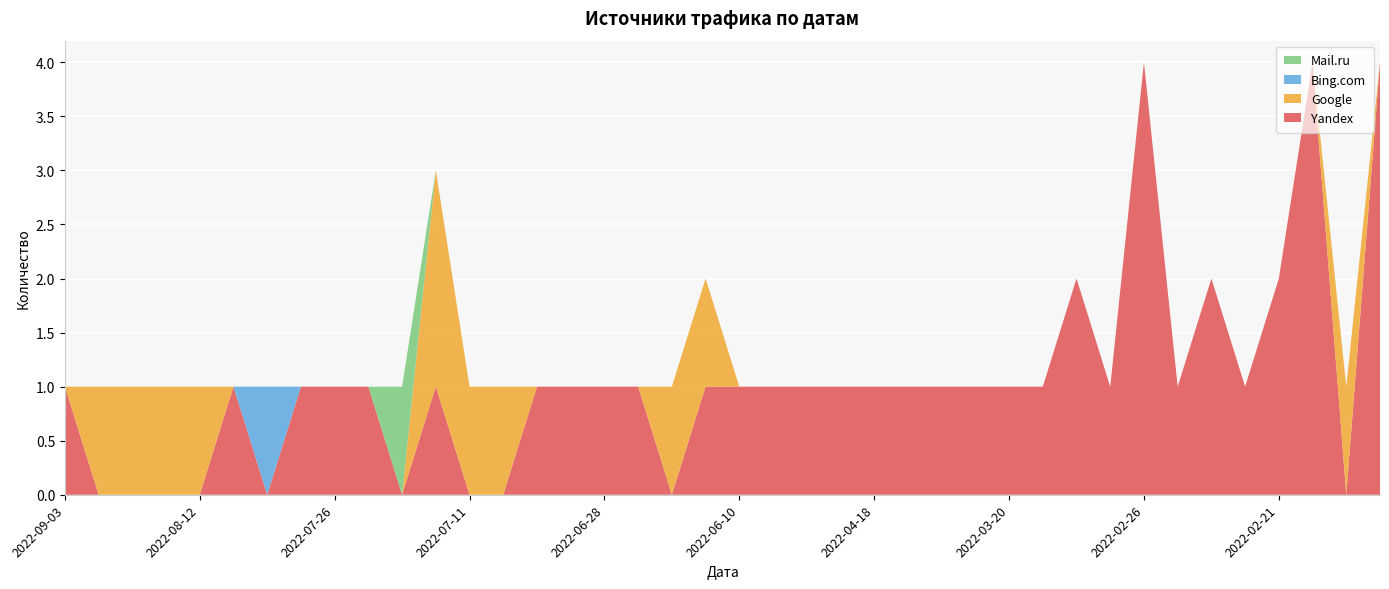

Reading left to right, transcribe all the data shown in this chart.

Yandex: 1	0	0	0	0	1	0	1	1	1	0	1	0	0	1	1	1	1	0	1	1	1	1	1	1	1	1	1	1	1	2	1	4	1	2	1	2	4	0	4
Google: 0	1	1	1	1	0	0	0	0	0	0	2	1	1	0	0	0	0	1	1	0	0	0	0	0	0	0	0	0	0	0	0	0	0	0	0	0	0	1	0
Bing.com: 0	0	0	0	0	0	1	0	0	0	0	0	0	0	0	0	0	0	0	0	0	0	0	0	0	0	0	0	0	0	0	0	0	0	0	0	0	0	0	0
Mail.ru: 0	0	0	0	0	0	0	0	0	0	1	0	0	0	0	0	0	0	0	0	0	0	0	0	0	0	0	0	0	0	0	0	0	0	0	0	0	0	0	0